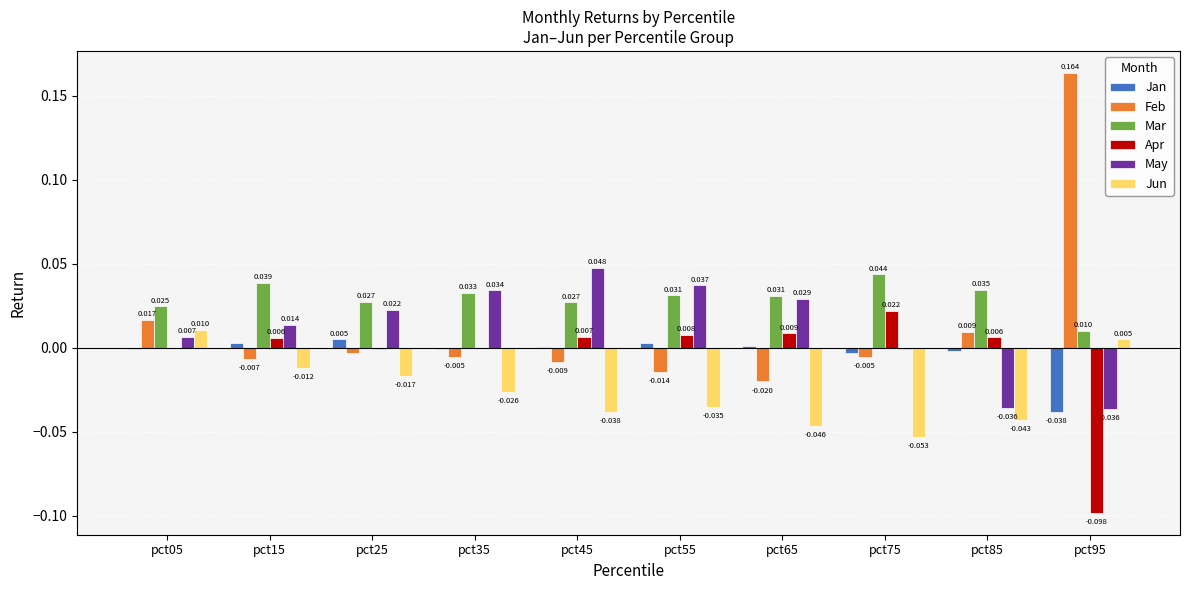

Which series changed the most between pct15 and pct25?

Mar